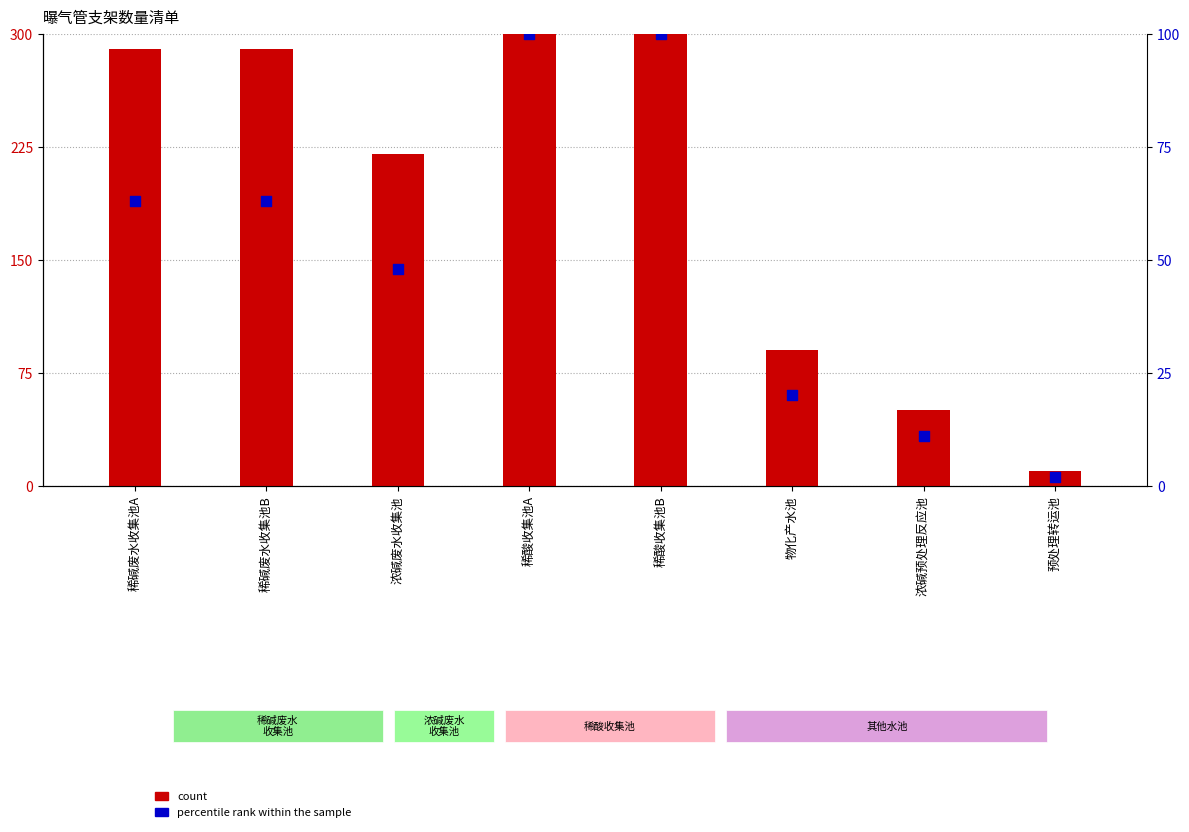

Which series reaches the minimum Y coordinate?

percentile rank within the sample